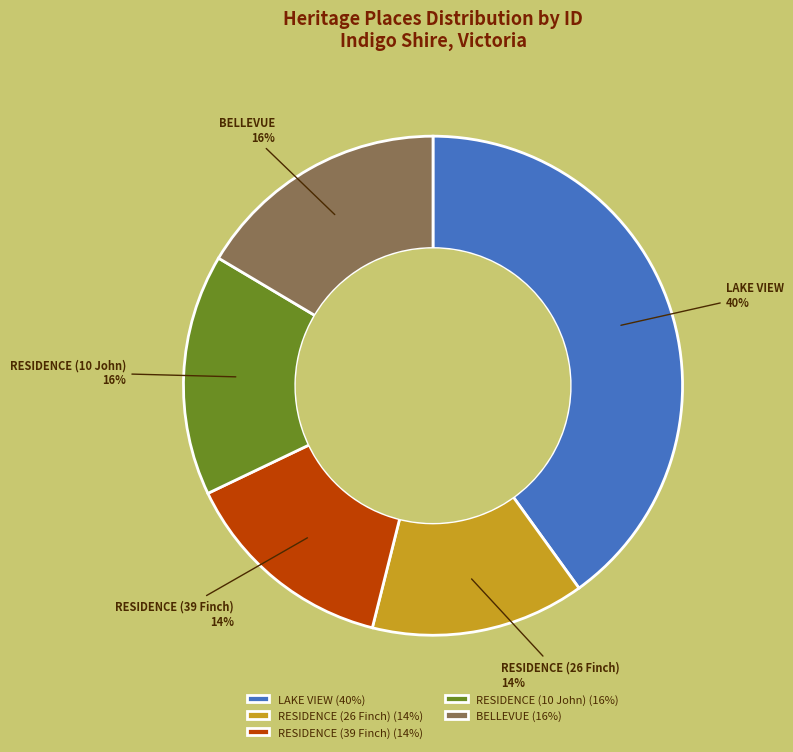

Does RESIDENCE (10 John) account for over 50% of the chart?

No